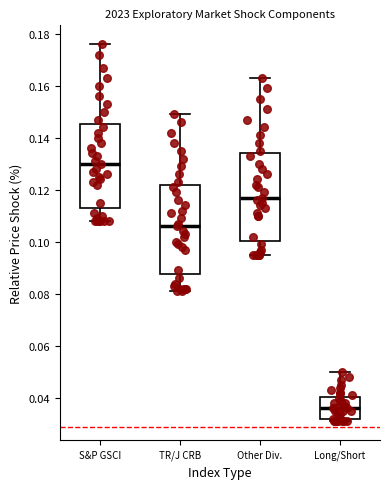

Where is the lower edge of the box for Long/Short on the y-axis? The values are not printed on the chart, so give them approximately, as read against the axis.

0.032